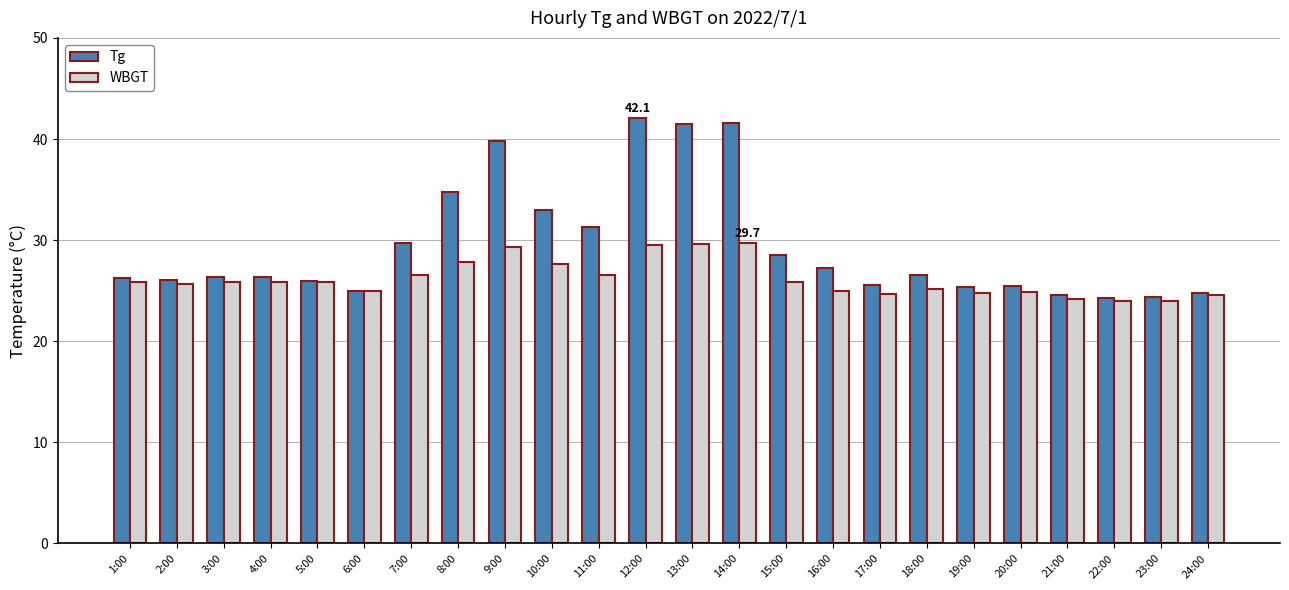

Are the bars horizontal?

No